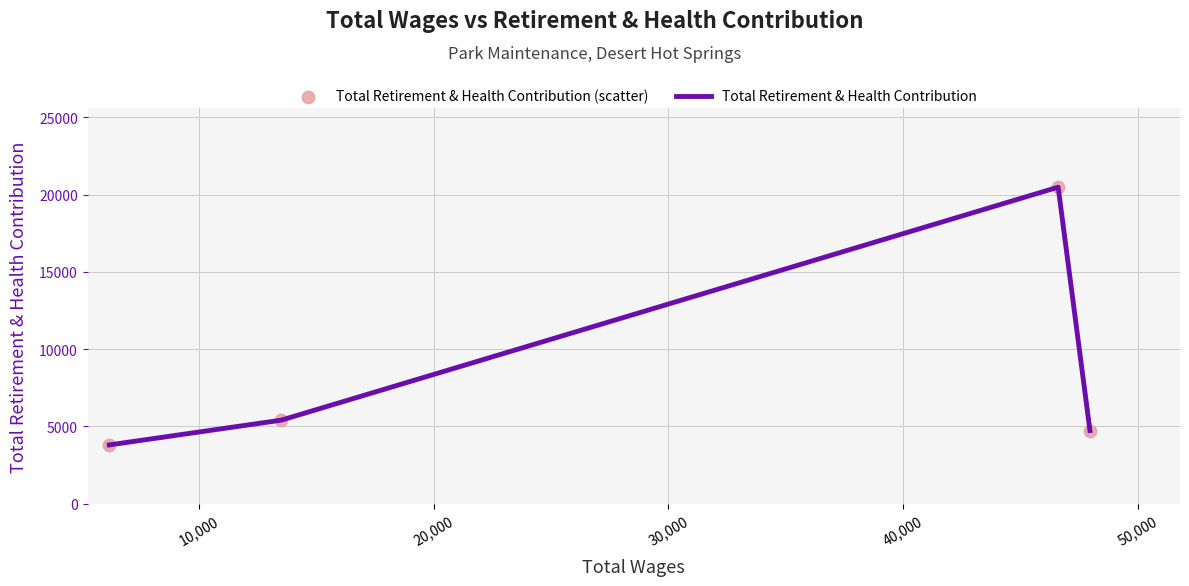

True or false: the data has more than 2 interior local peaks.

False